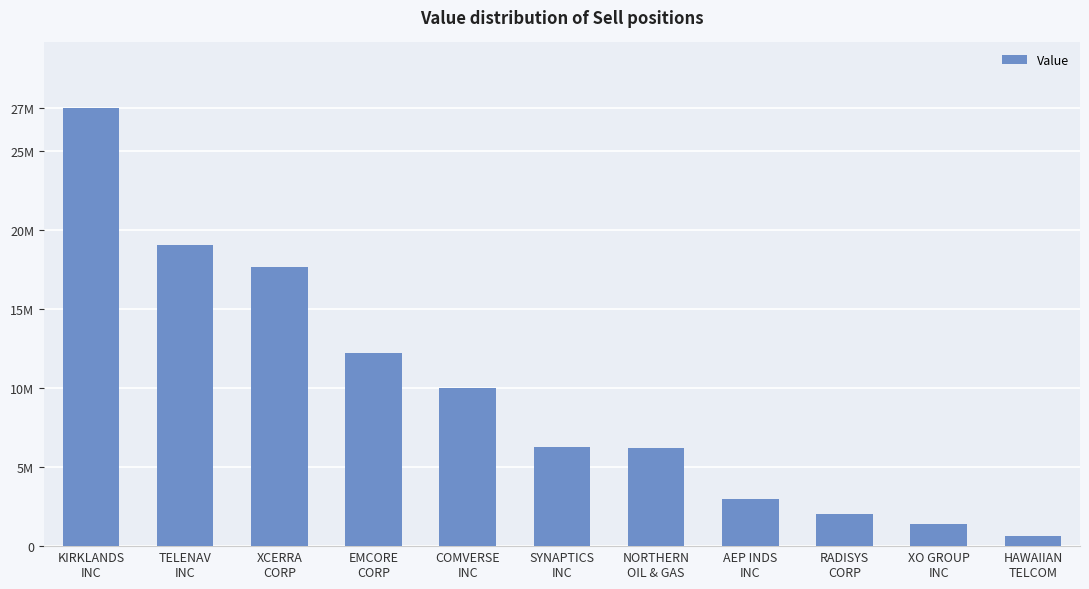

What is the smallest value displayed?

662000